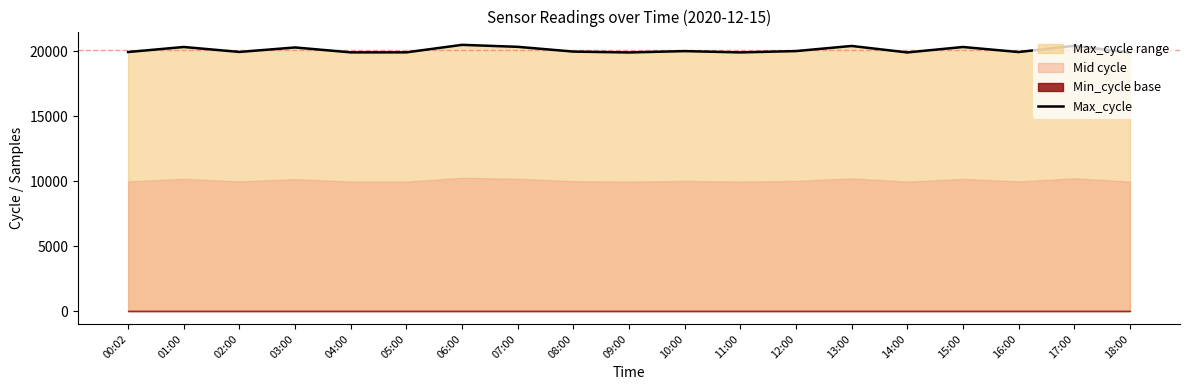

How many points are higher than both their immediate neighbors (excluding endpoints)?

7